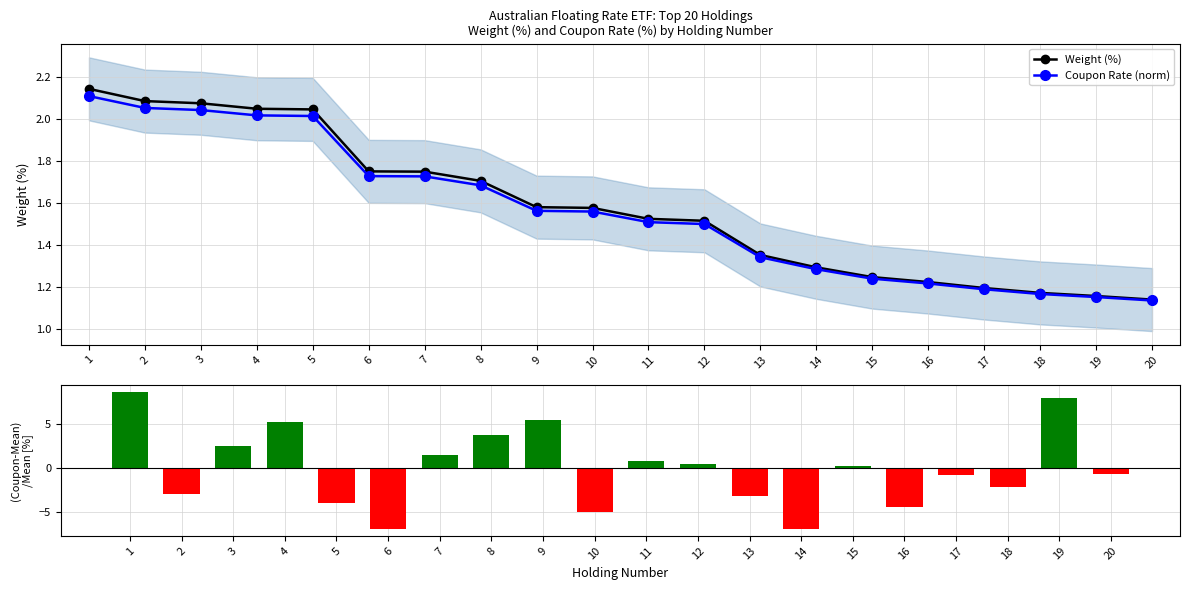

Which category has the lowest value across all series?

6